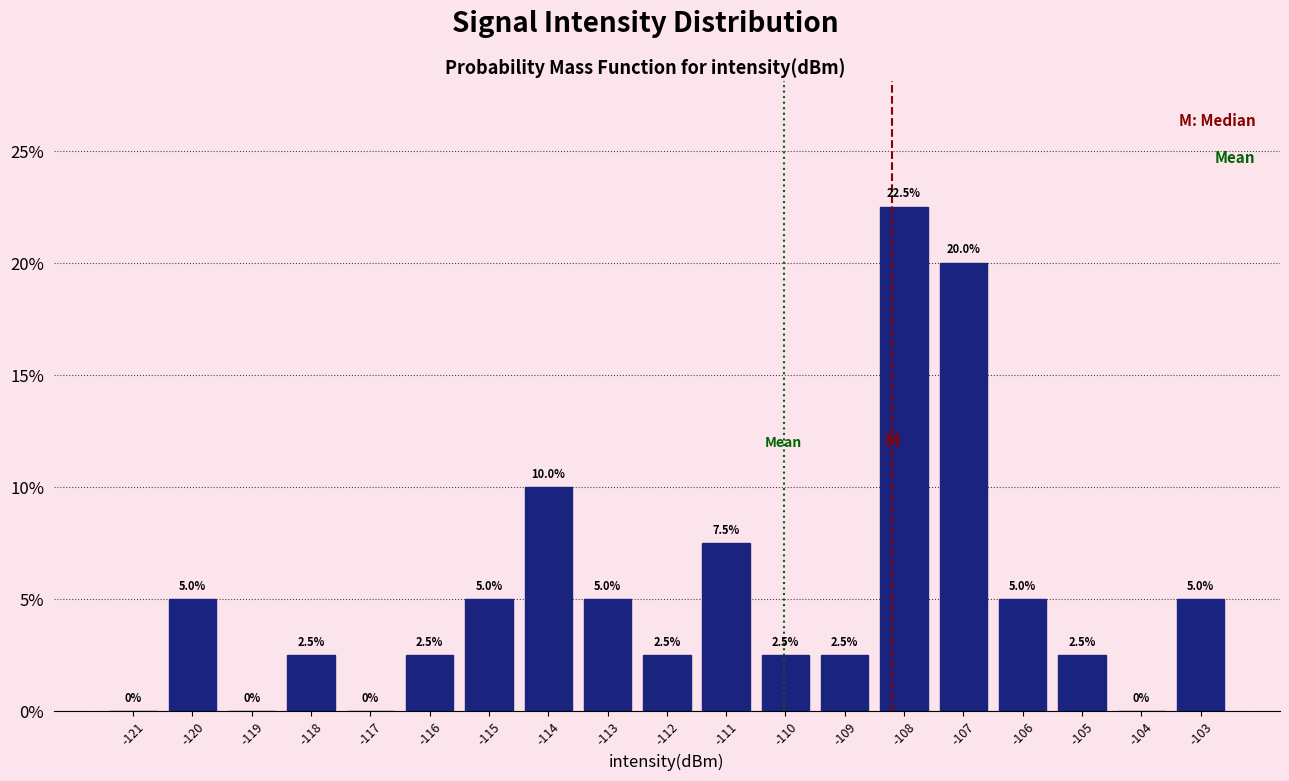

Reading right to left, transcribe all the data shown in this chart.

-103=5.0	-104=0.0	-105=2.5	-106=5.0	-107=20.0	-108=22.5	-109=2.5	-110=2.5	-111=7.5	-112=2.5	-113=5.0	-114=10.0	-115=5.0	-116=2.5	-117=0.0	-118=2.5	-119=0.0	-120=5.0	-121=0.0